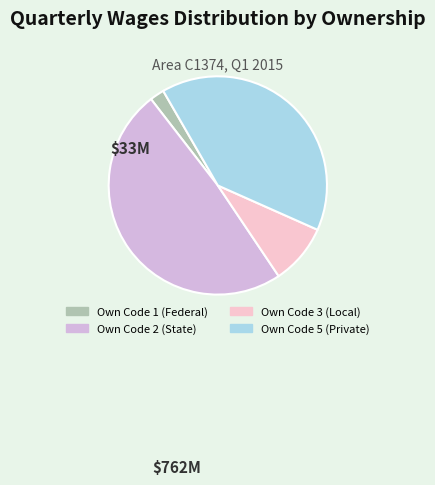

Is there any slice that represents more than half of the pie?

No